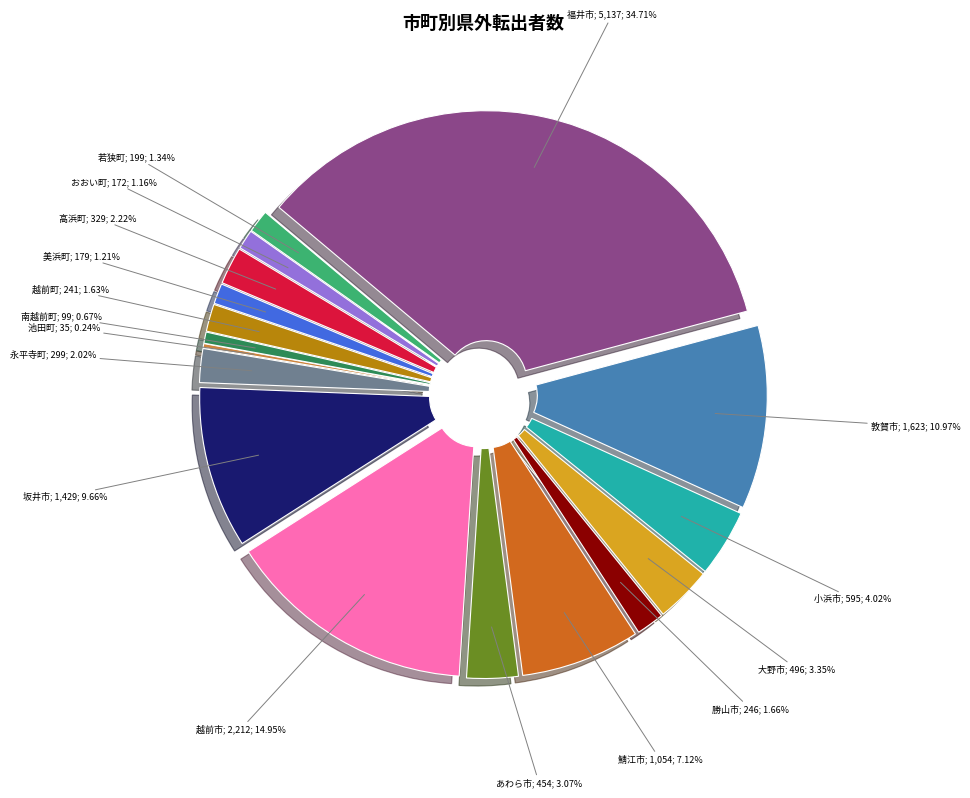

How many slices are in this pie chart?

17